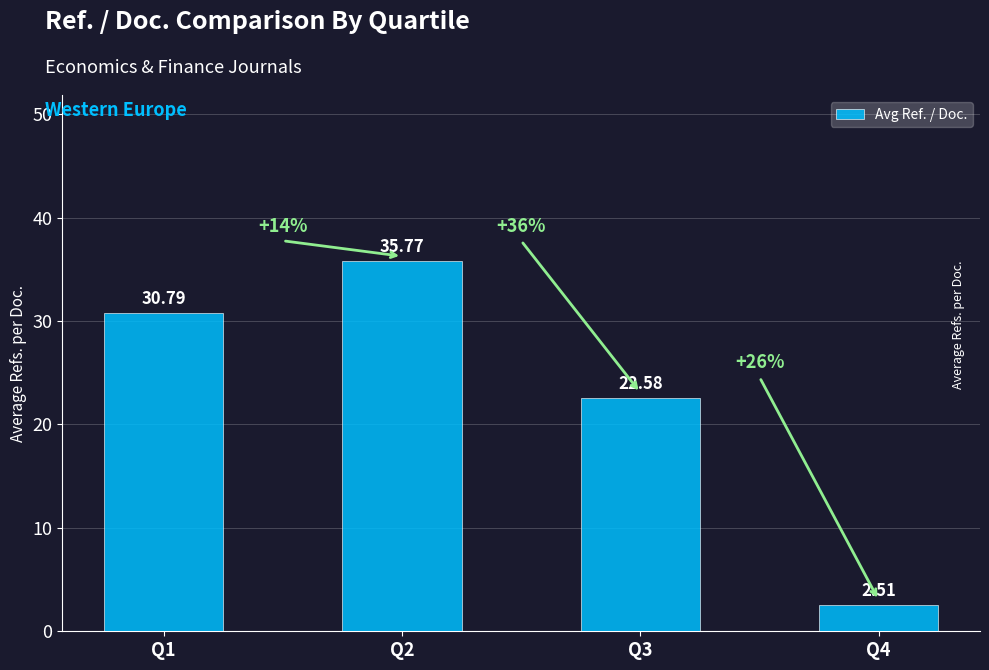

Reading left to right, transcribe all the data shown in this chart.

Q1=30.8	Q2=35.8	Q3=22.6	Q4=2.5